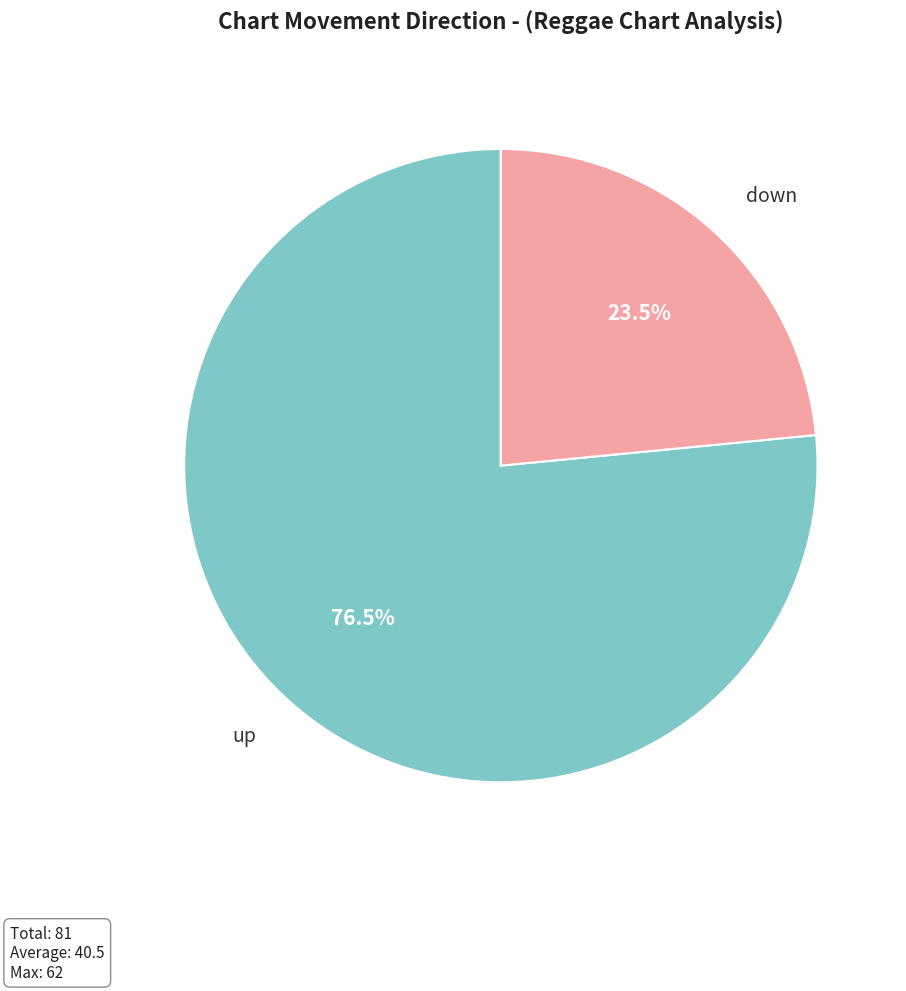

Is there any slice that represents more than half of the pie?

Yes